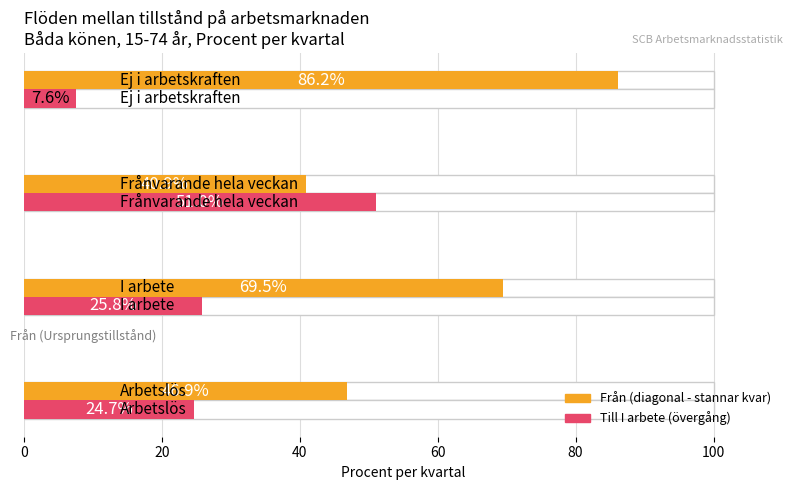

The value of Från (col 1) at 40 is 40.9. True or false?

True